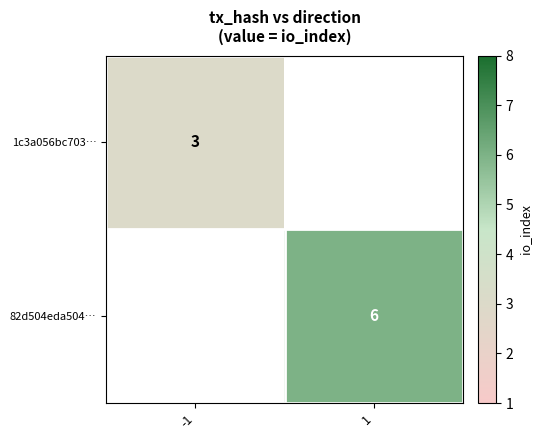

The value of 82d504eda504… at 1 is 6. True or false?

True